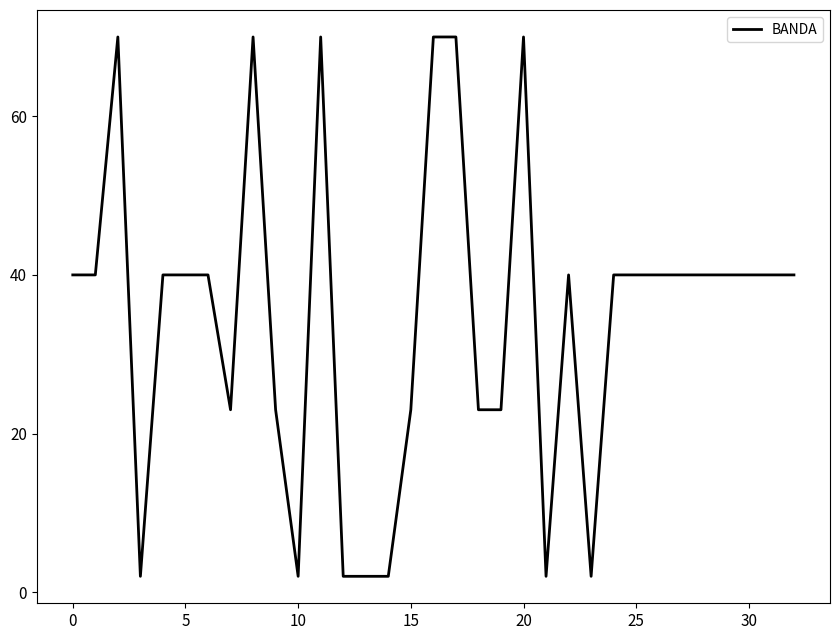

What is the greatest value displayed?

70